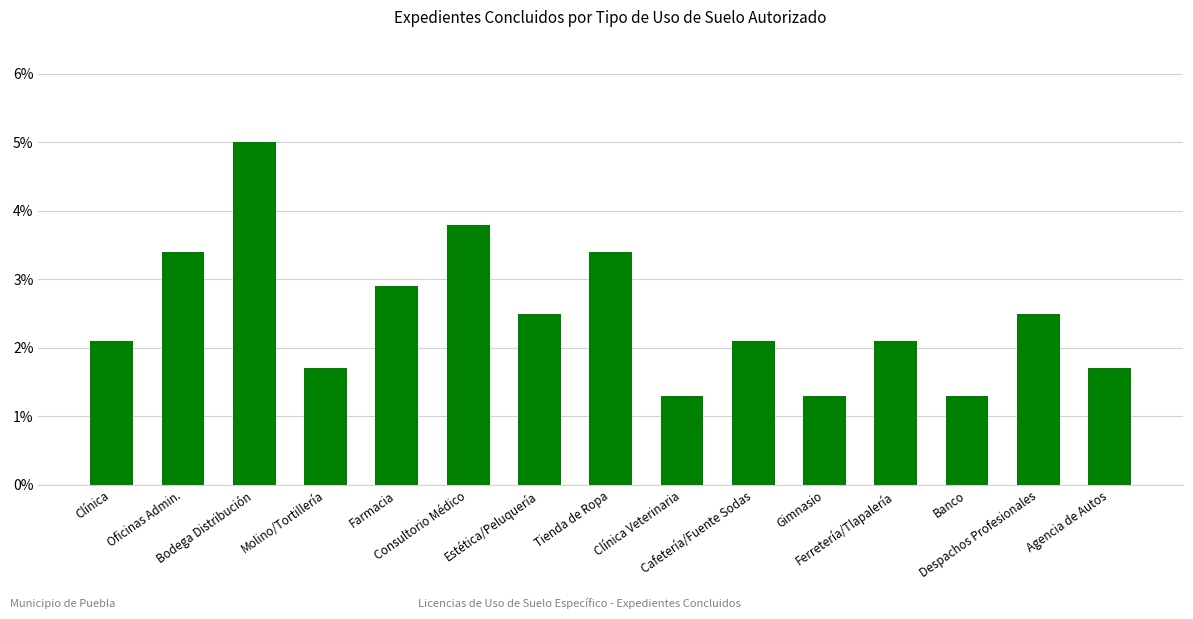

What is the change in value from Clínica Veterinaria to Agencia de Autos?

+0.4